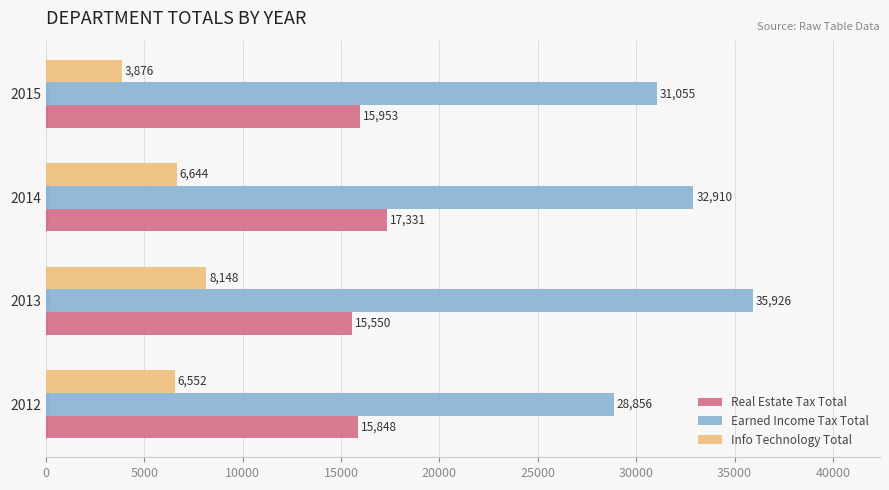

Rank the series by their maximum value, from lowest to highest.

Info Technology Total, Real Estate Tax Total, Earned Income Tax Total